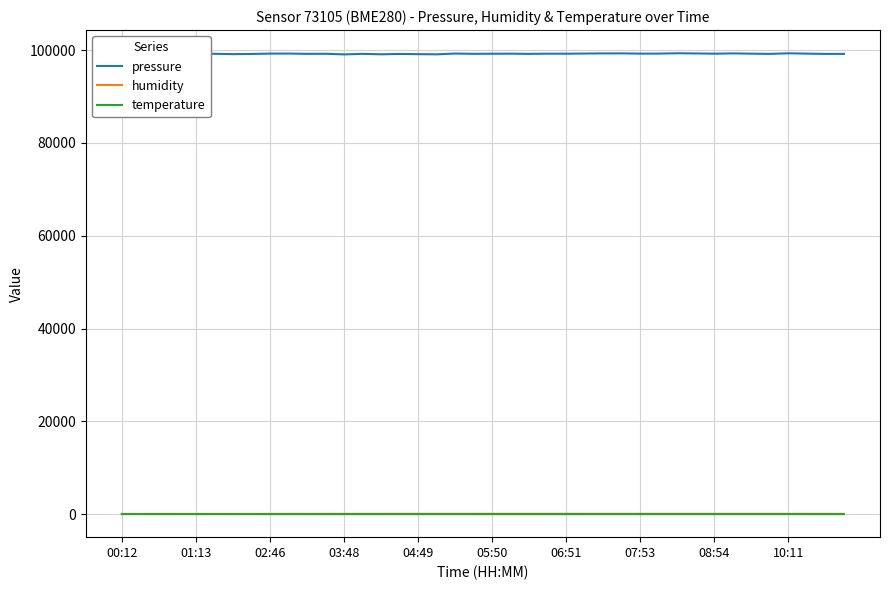

At which category is the sum across all series the highest?

02:46